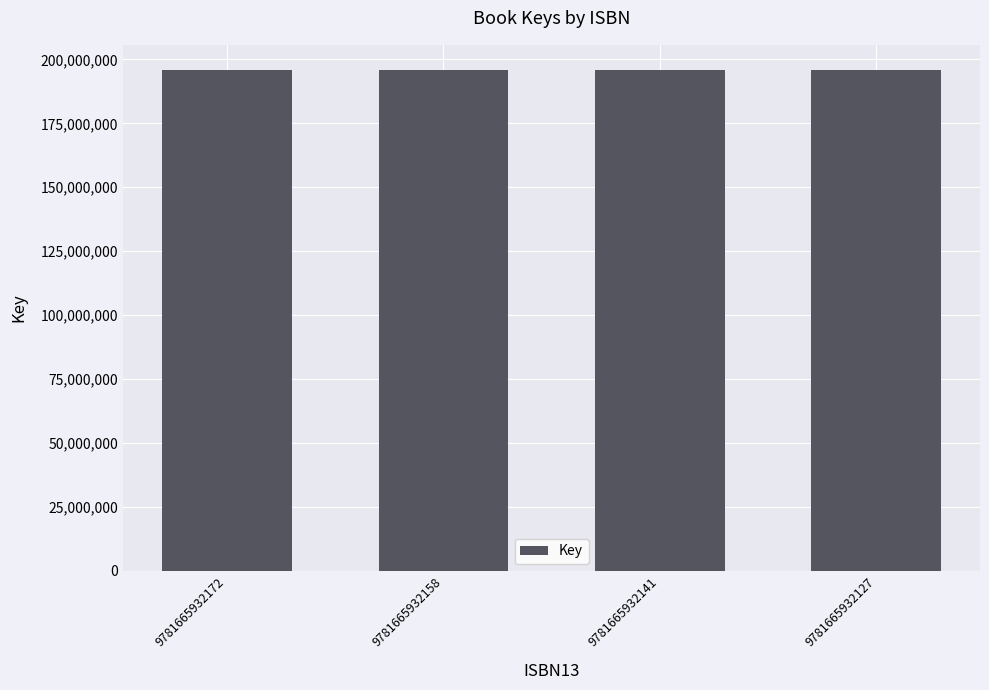

What is the maximum value shown in the chart?

195884552